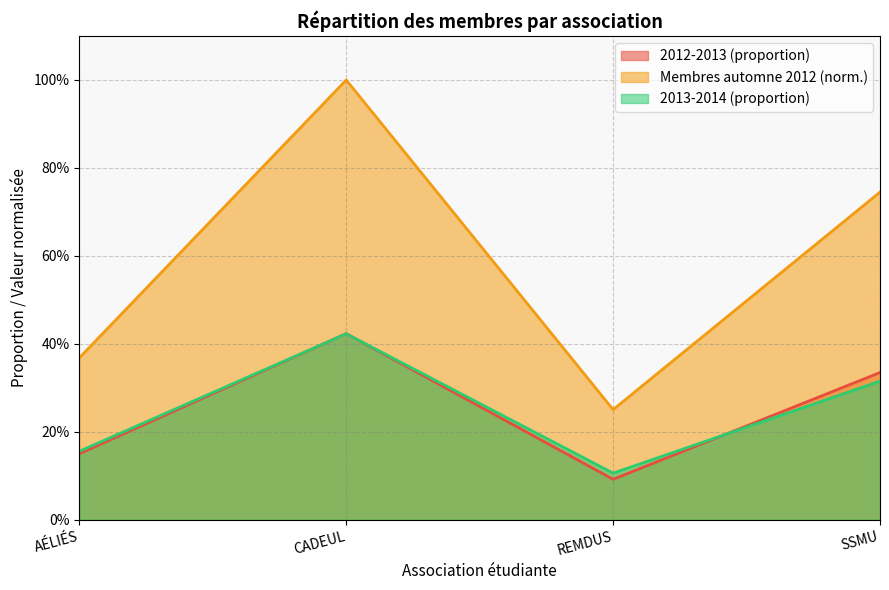

True or false: Membres automne 2012 has a value of 0.5 at SSMU.

False